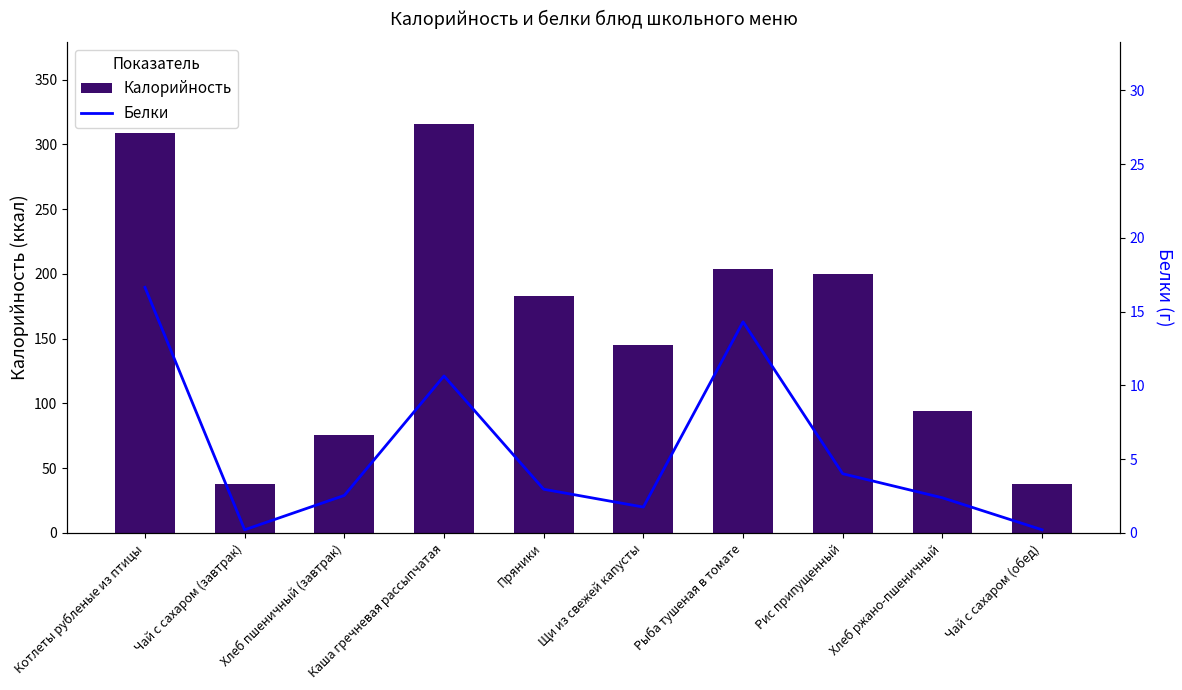

Which series changed the most between Котлеты рубленые из птицы and Хлеб ржано-пшеничный?

Калорийность